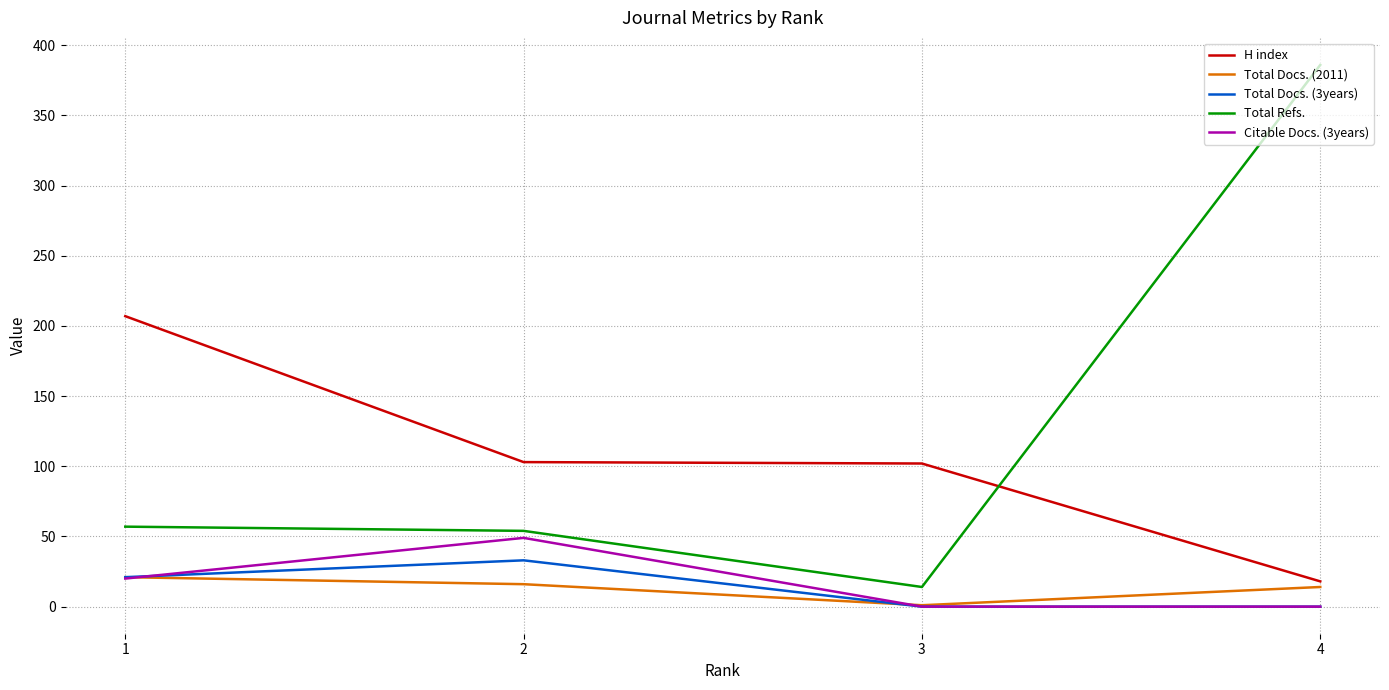

What is the greatest value displayed?

386